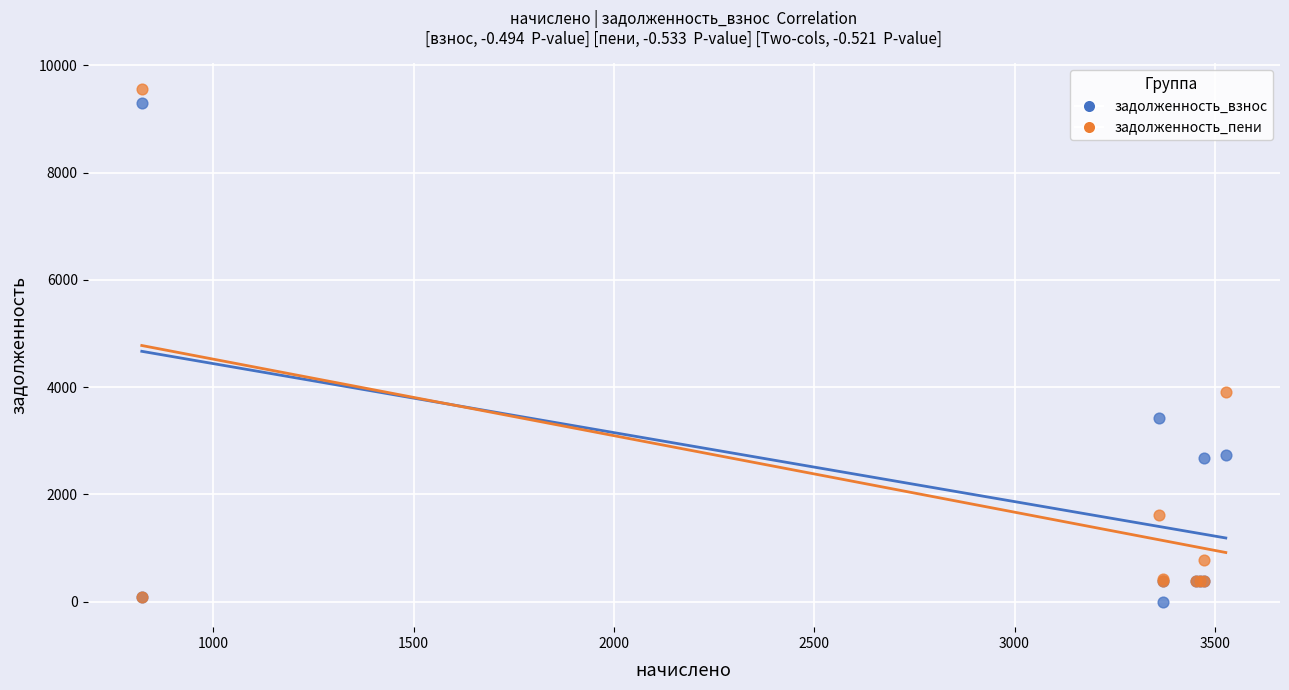

In the задолженность_пени series, what Y value is closest to 4828?

3904.4